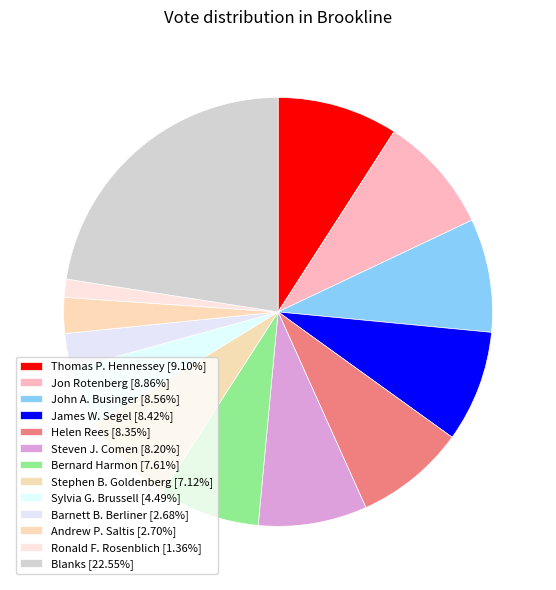

Is there any slice that represents more than half of the pie?

No